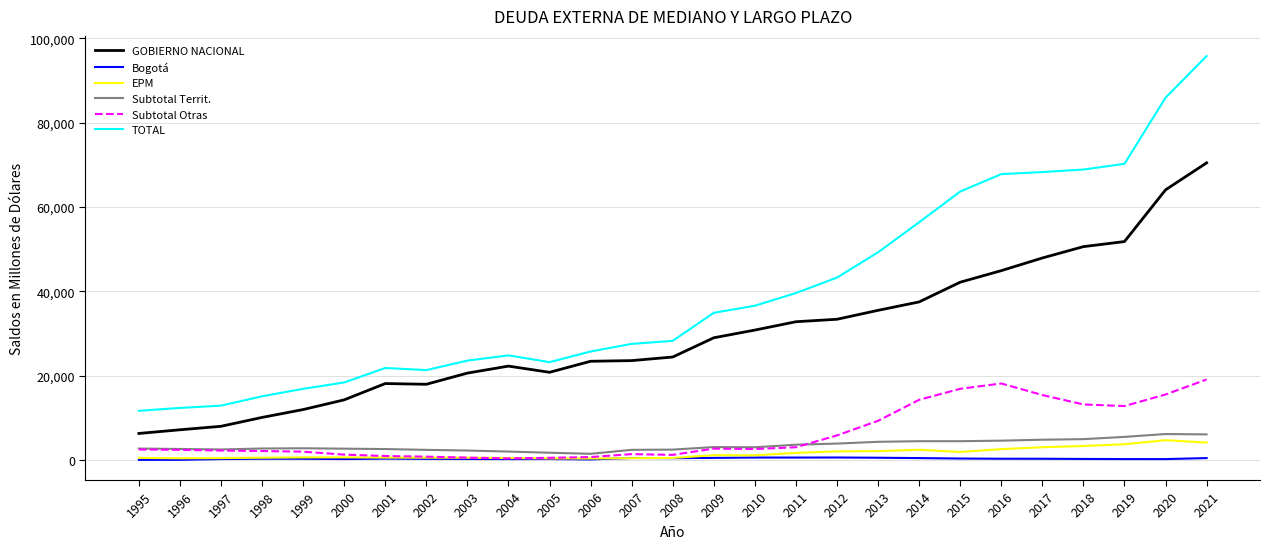

The value of Subtotal Otras at 2016 is 18203.7. True or false?

True